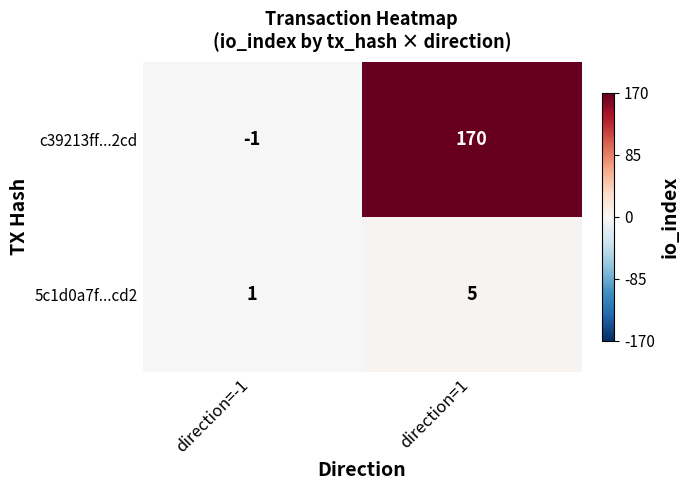

How many positive values does the c39213ff...2cd series have?

1